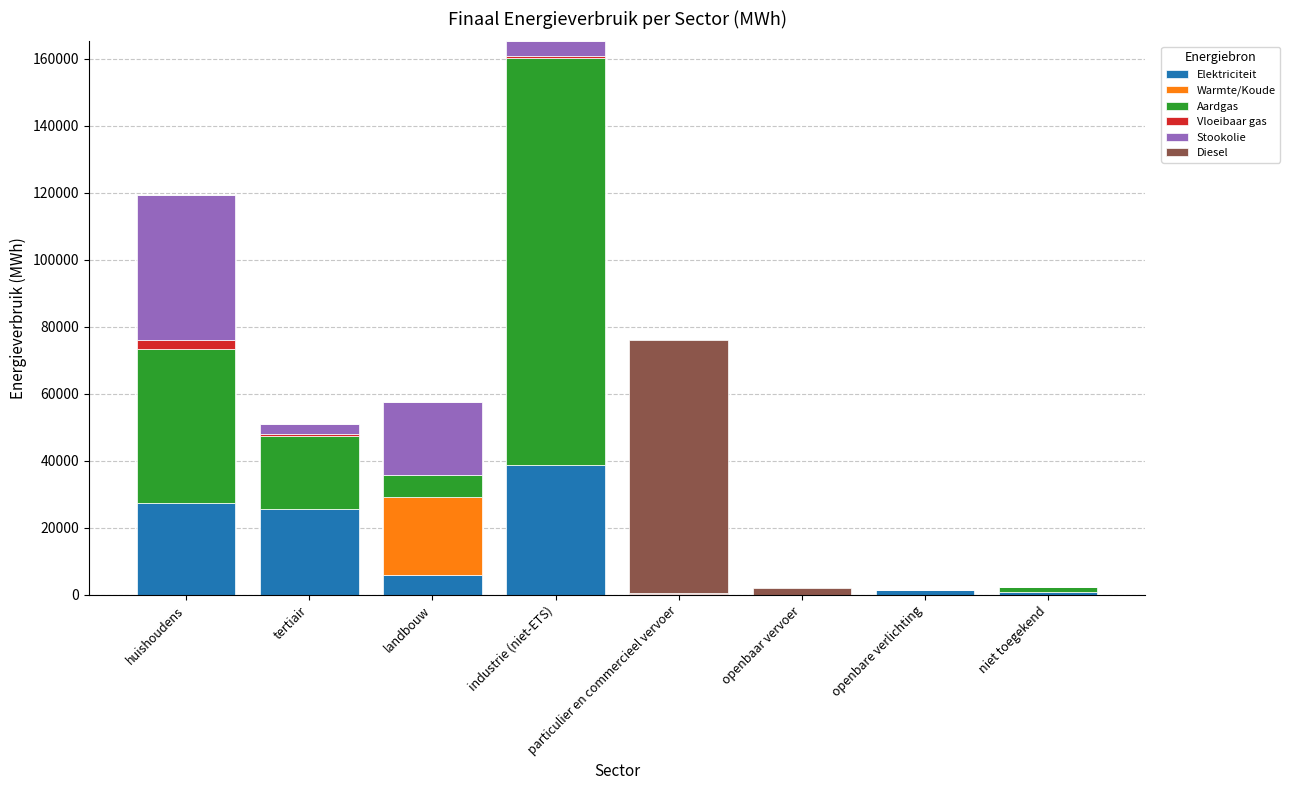

At which category is the sum across all series the highest?

industrie (niet-ETS)